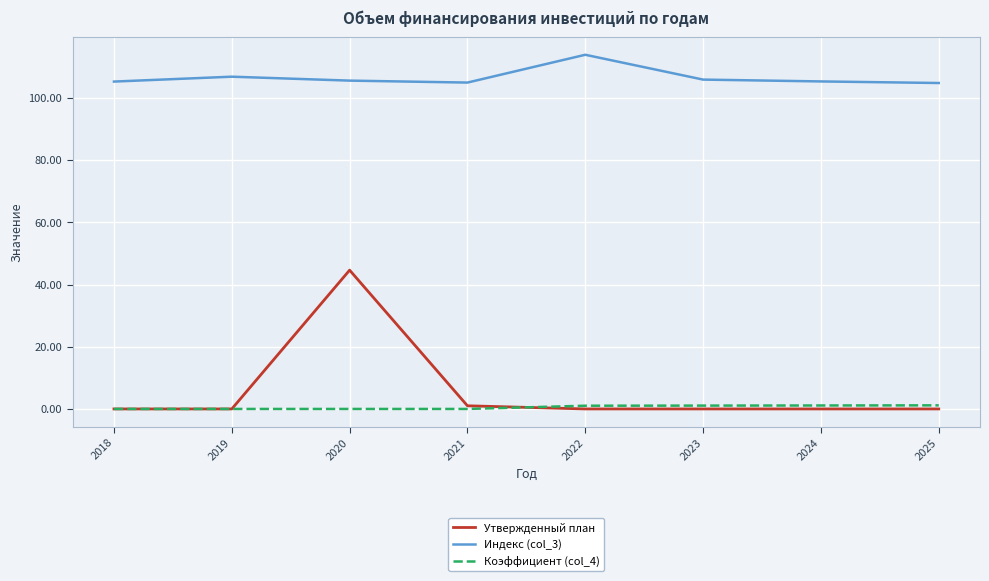

List the series in order of their peak value, lowest first.

Коэффициент (col_4), Утвержденный план, Индекс (col_3)